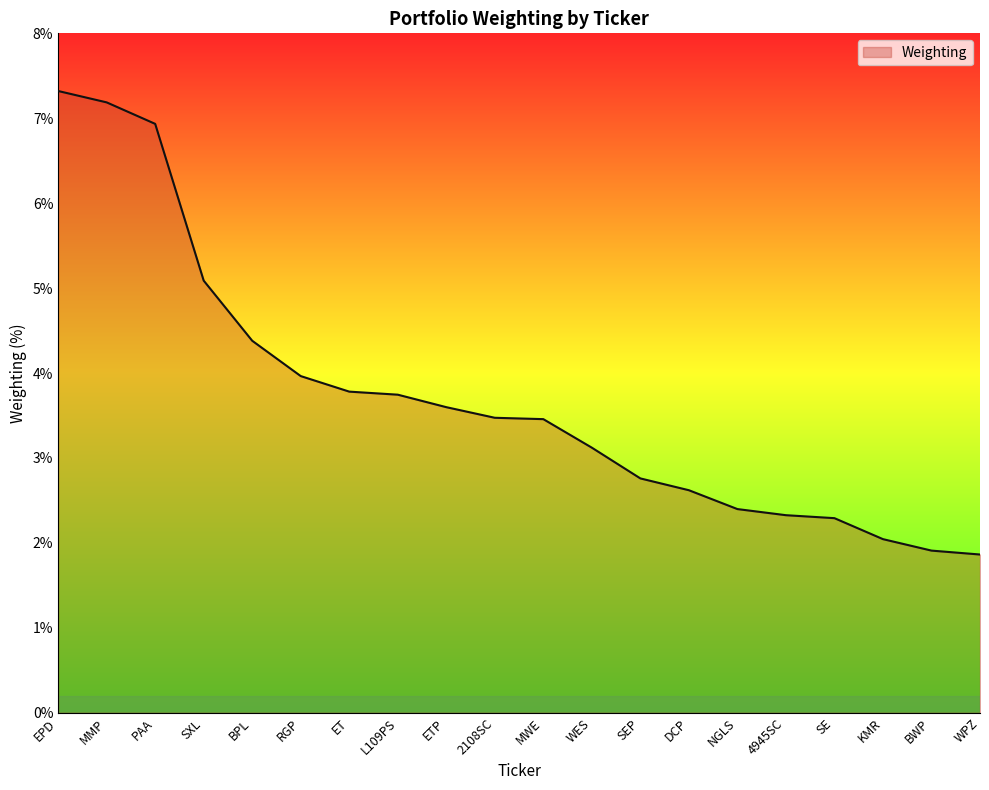

What position from the left is WPZ?

20